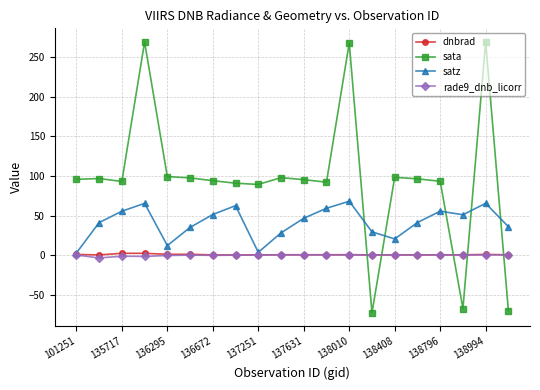

Which series has the largest range (max minus min)?

sata